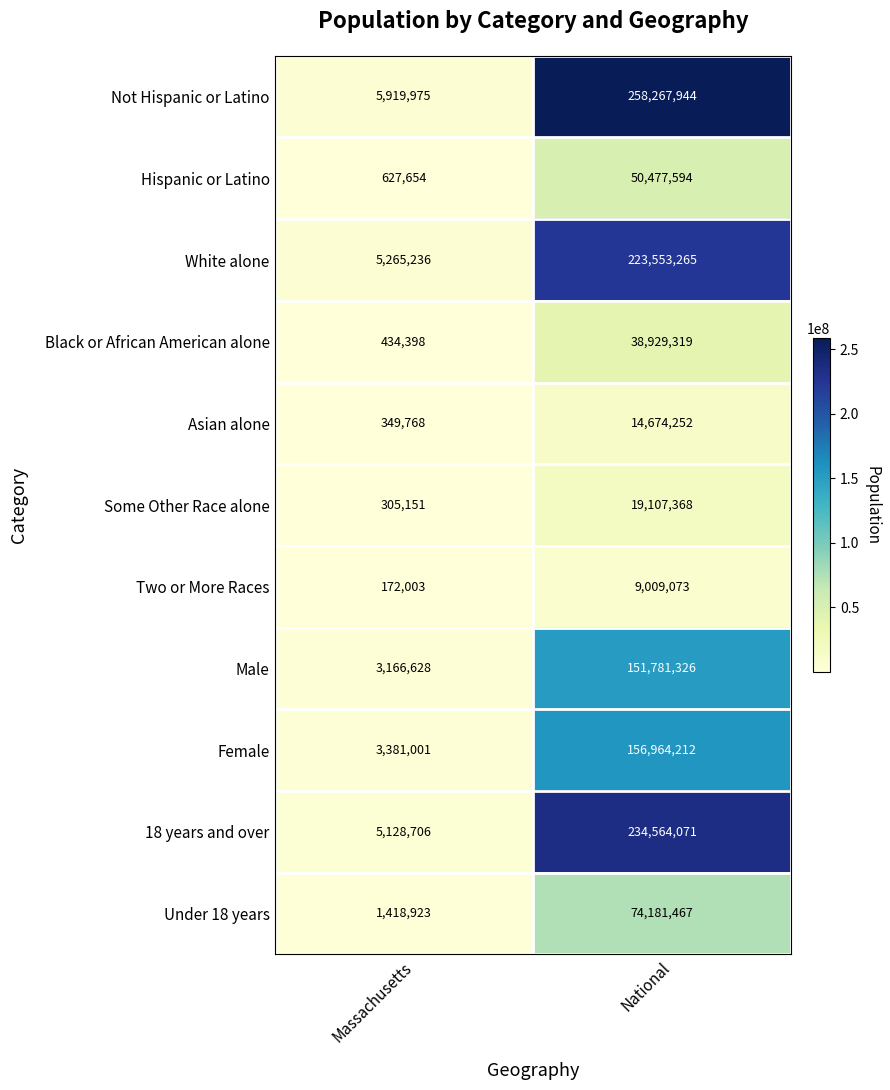

Reading left to right, list all the values displayed in this chart.

Not Hispanic or Latino: Massachusetts=5919975	National=258267944
Hispanic or Latino: Massachusetts=627654	National=50477594
White alone: Massachusetts=5265236	National=223553265
Black or African American alone: Massachusetts=434398	National=38929319
Asian alone: Massachusetts=349768	National=14674252
Some Other Race alone: Massachusetts=305151	National=19107368
Two or More Races: Massachusetts=172003	National=9009073
Male: Massachusetts=3166628	National=151781326
Female: Massachusetts=3381001	National=156964212
18 years and over: Massachusetts=5128706	National=234564071
Under 18 years: Massachusetts=1418923	National=74181467